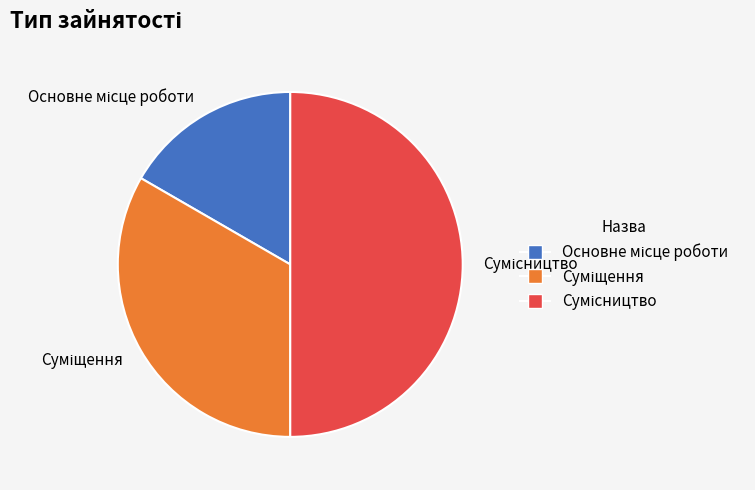

How many slices are in this pie chart?

3